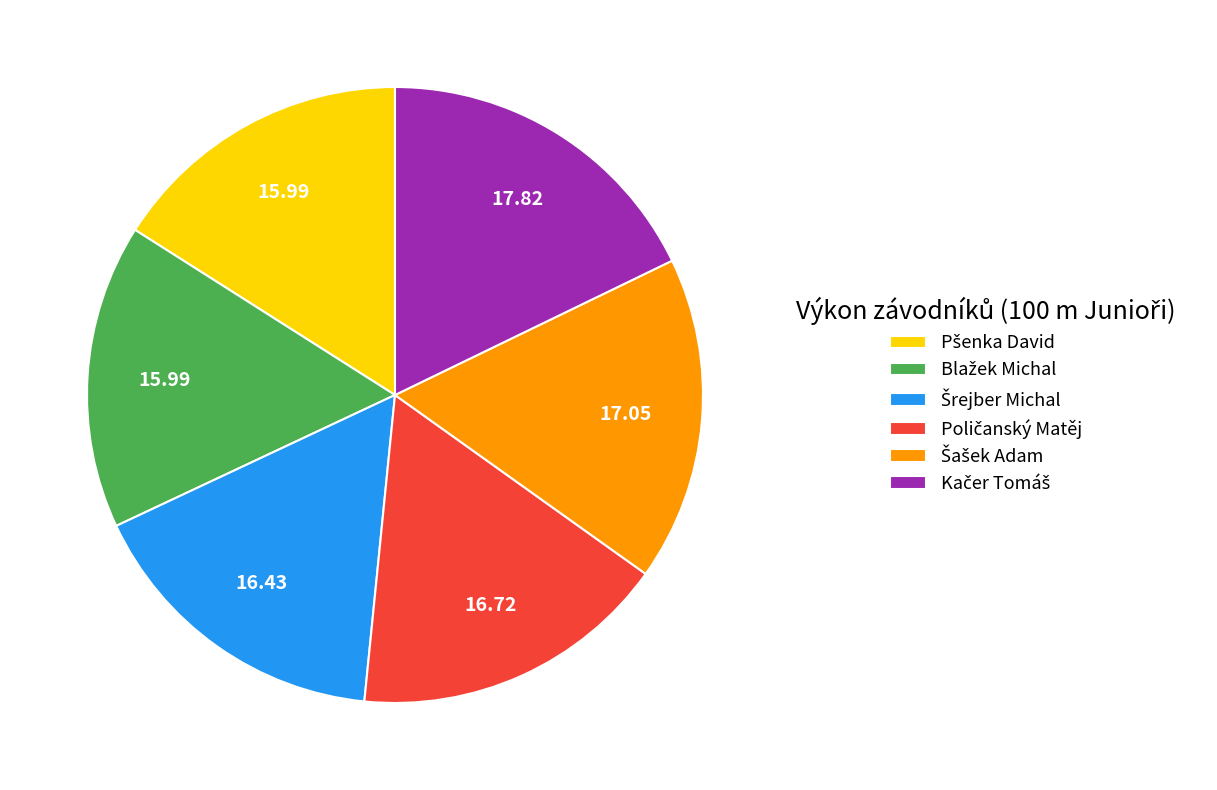

Is there any slice that represents more than half of the pie?

No